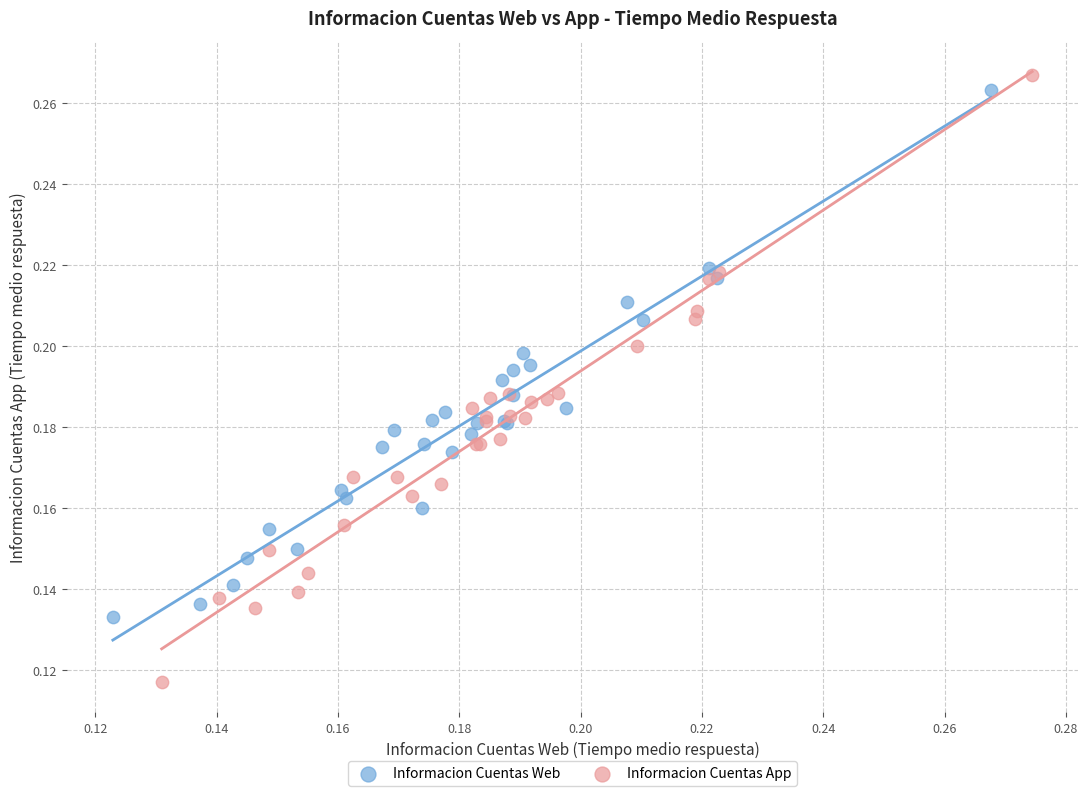

Which series has the widest spread of Y values?

Informacion Cuentas App